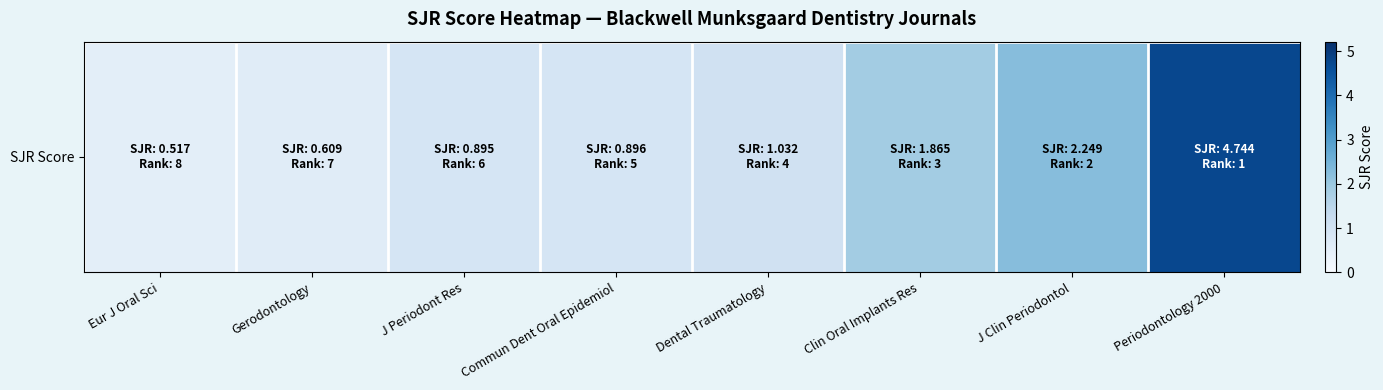

Reading left to right, extract all data points from this chart.

Eur J Oral Sci=0.5	Gerodontology=0.6	J Periodont Res=0.9	Commun Dent Oral Epidemiol=0.9	Dental Traumatology=1.0	Clin Oral Implants Res=1.9	J Clin Periodontol=2.2	Periodontology 2000=4.7